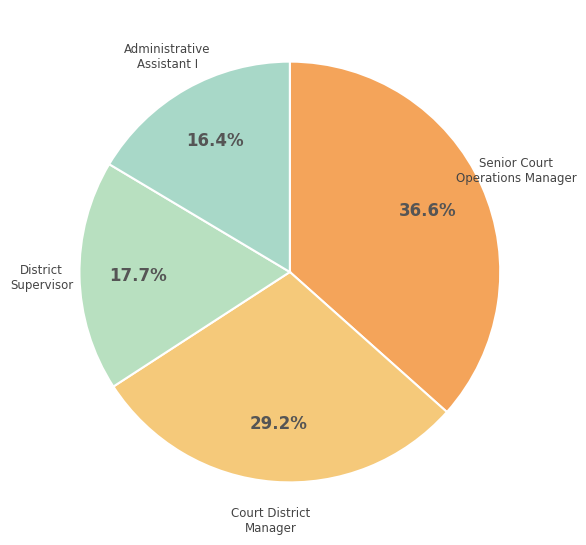

To the nearest percent, what is the average slice percentage?

25%